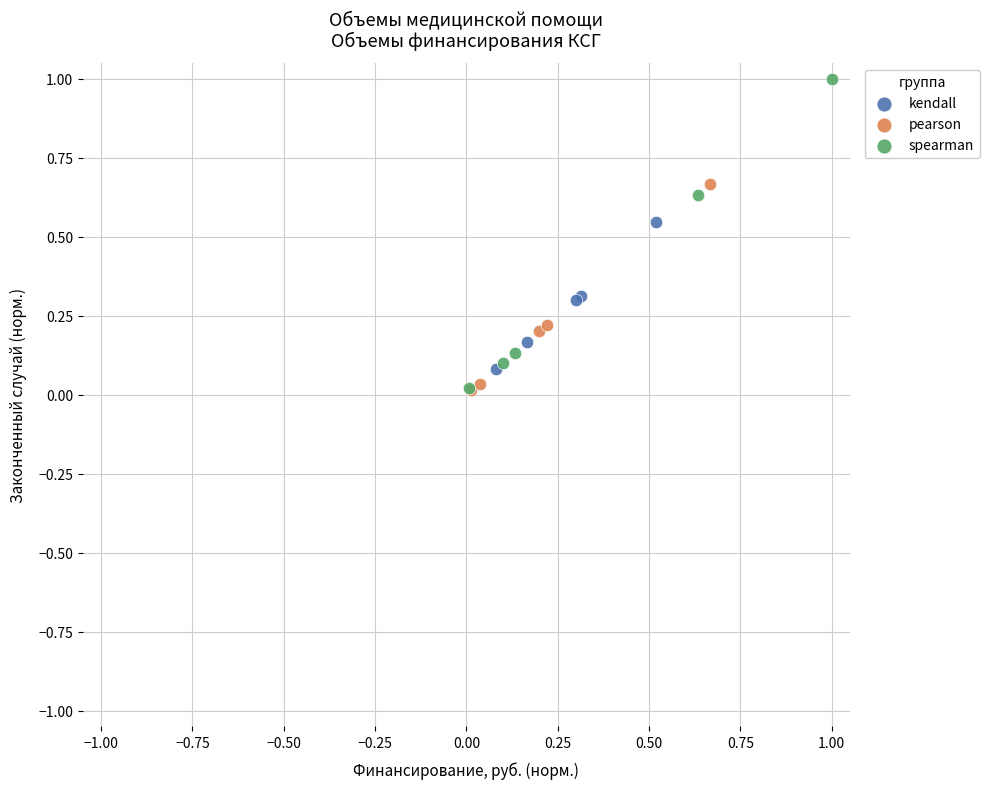

Which series has the widest spread of Y values?

spearman